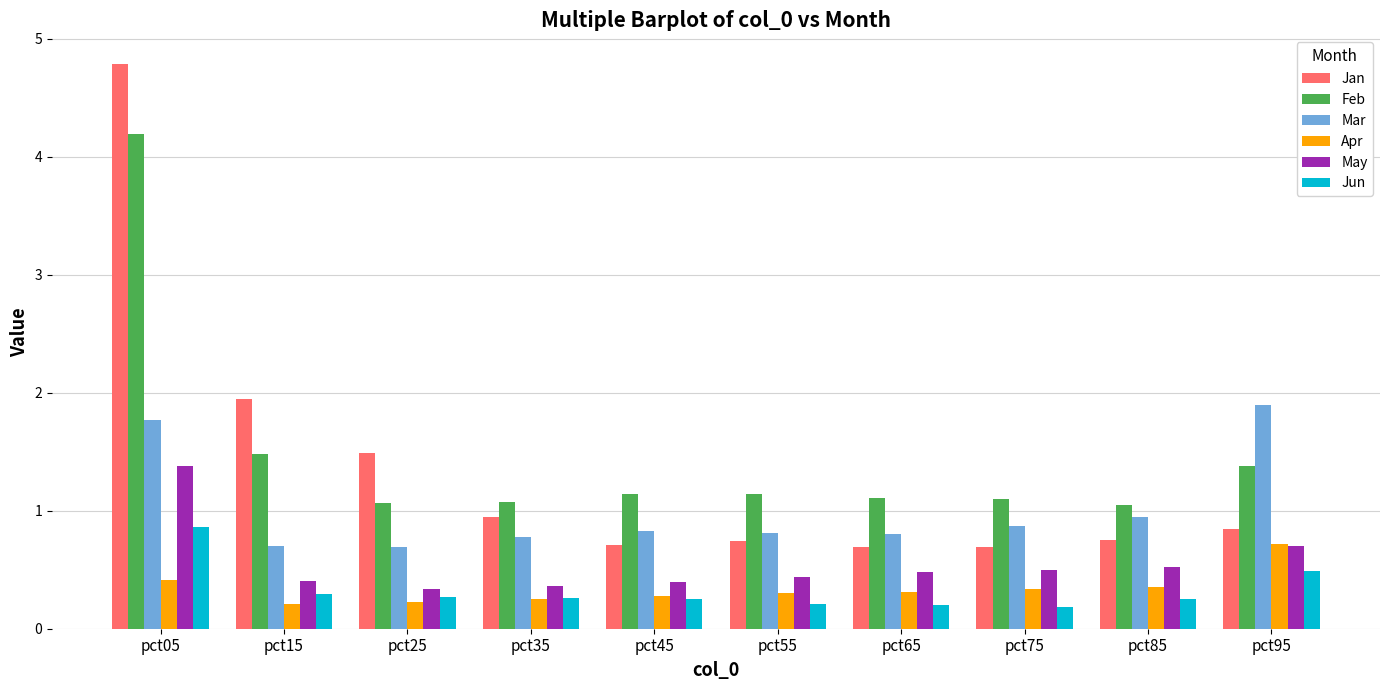

At how many categories does at least one series exceed 4?

1